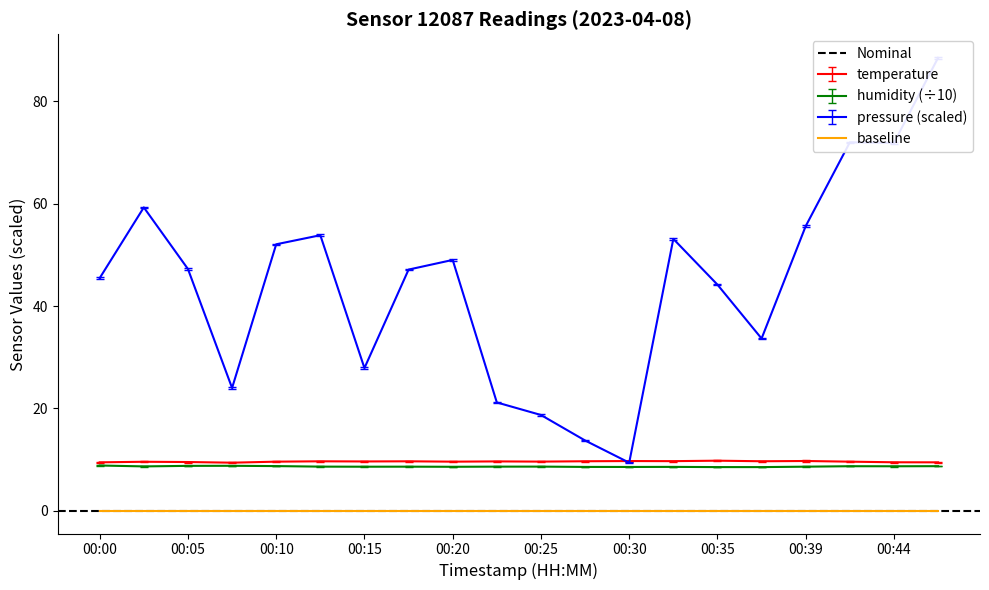

Between 00:07 and 00:47, which is larger?

00:47